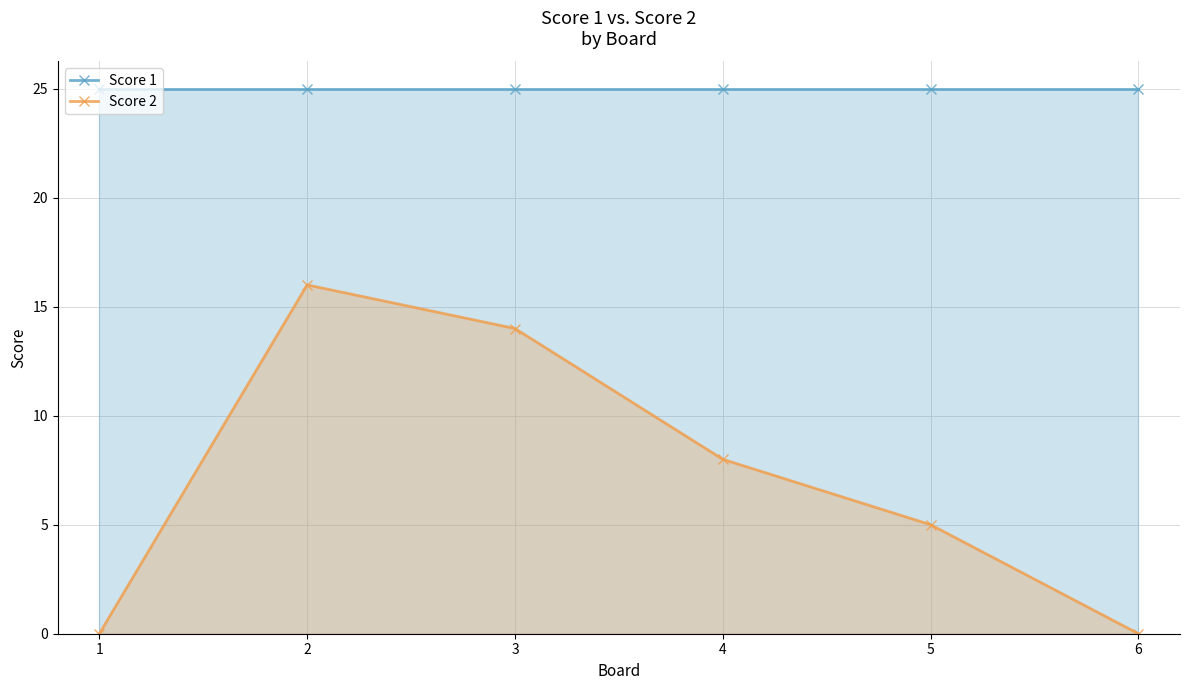

List the labels in order of Score 2 value, smallest first.

1, 6, 5, 4, 3, 2